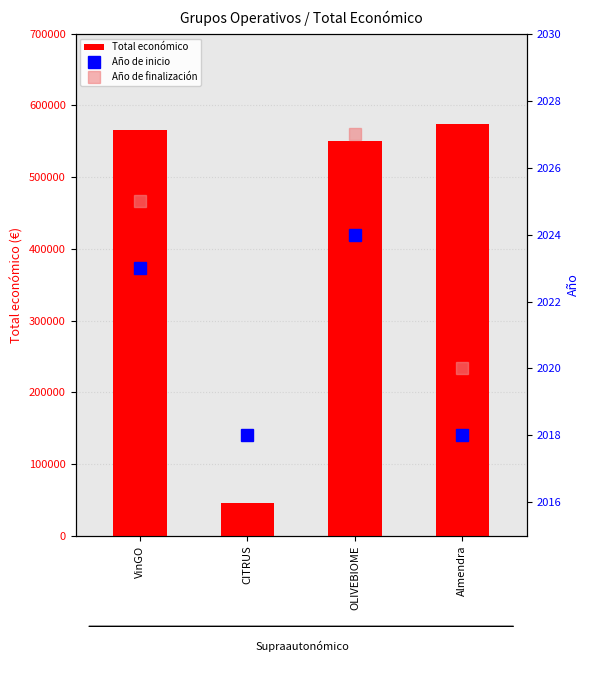

What is the sum of all Total económico values?

1736709